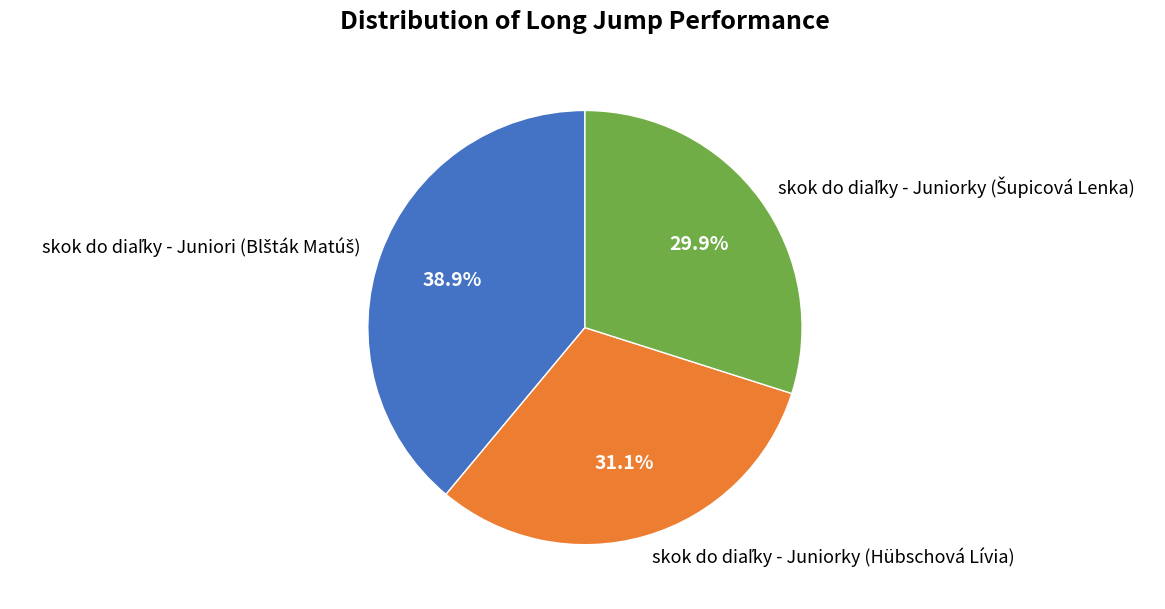

Is there any slice that represents more than half of the pie?

No